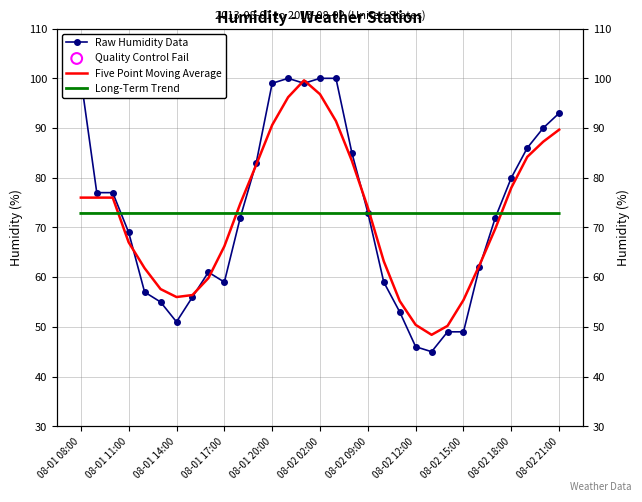

Which series reaches the minimum Y coordinate?

Raw Humidity Data